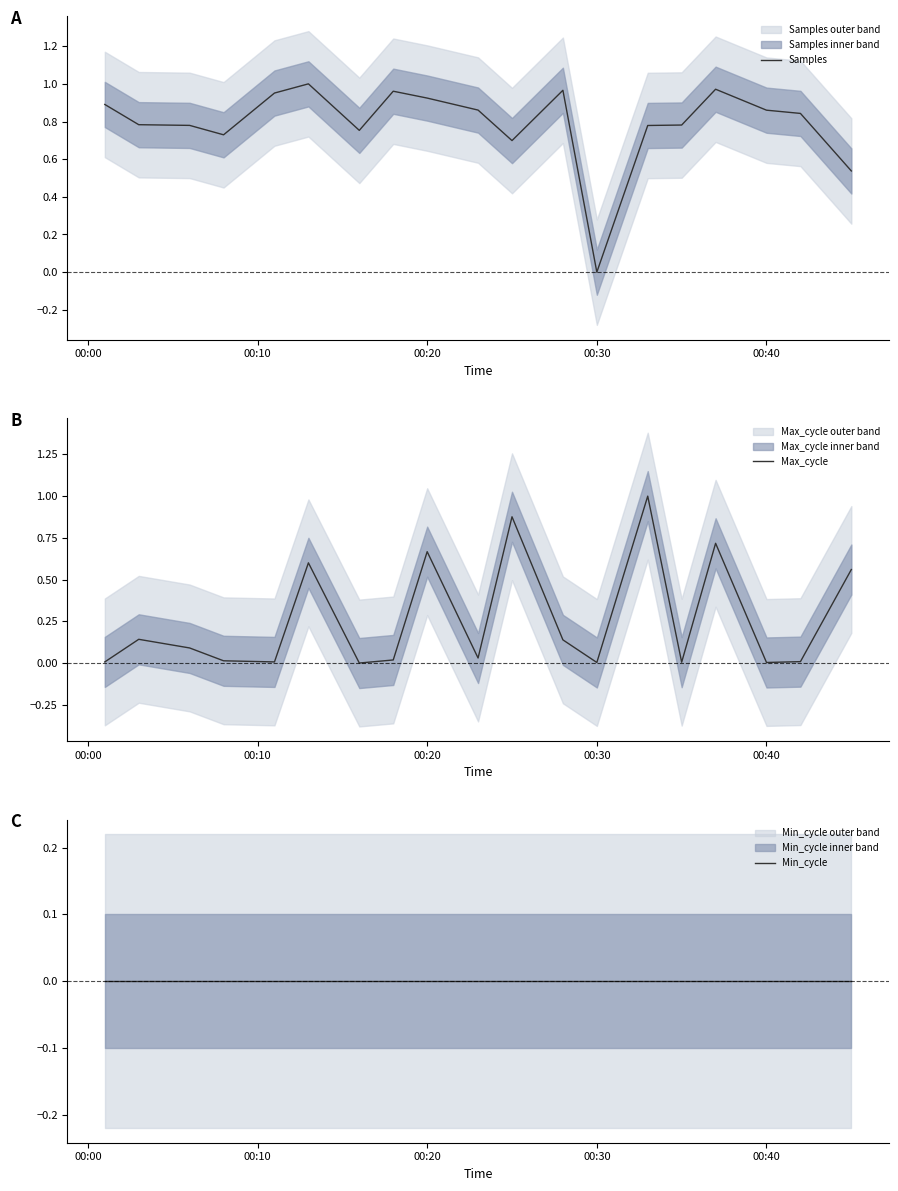

What is the highest value of the Max_cycle series?

1.0